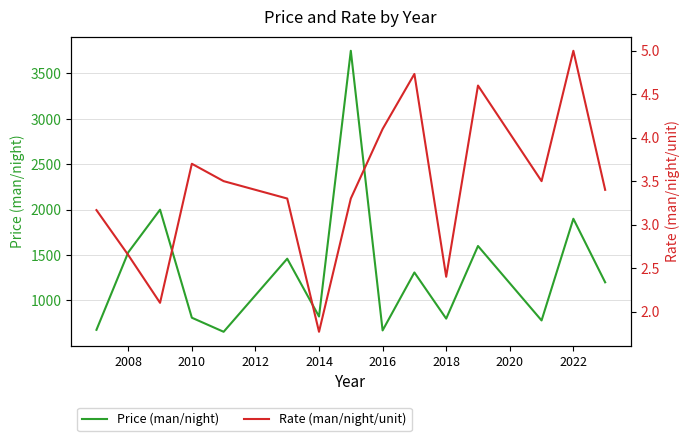

Is it true that Price (man/night) equals 1900.0 at 2022?

True